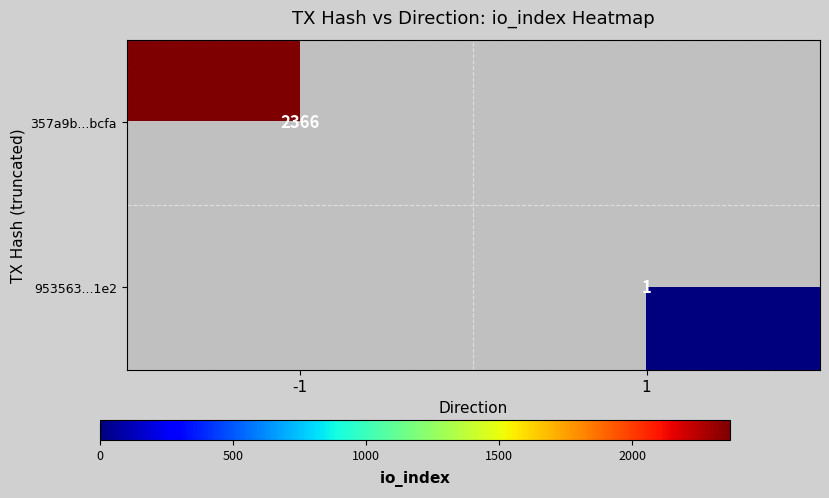

Is it true that 953563...1e2 equals 1 at 1?

True